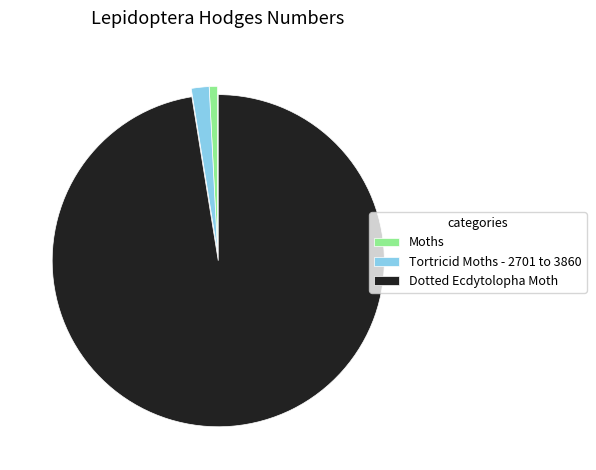

Do Tortricid Moths - 2701 to 3860 and Dotted Ecdytolopha Moth together represent more than half of the pie?

Yes